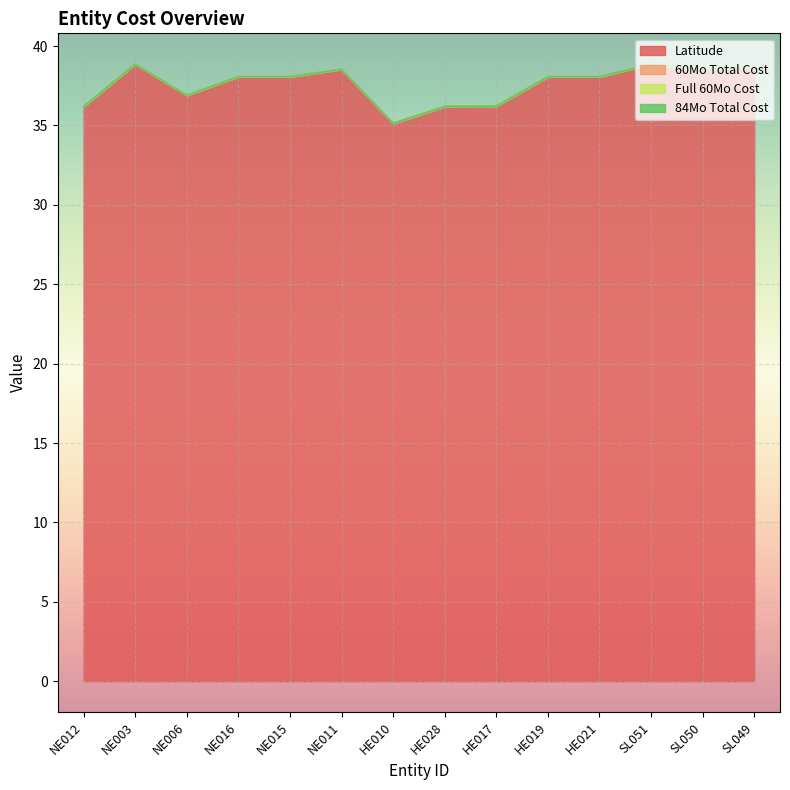

True or false: Latitude and Full 60Mo Cost cross at least once.

False